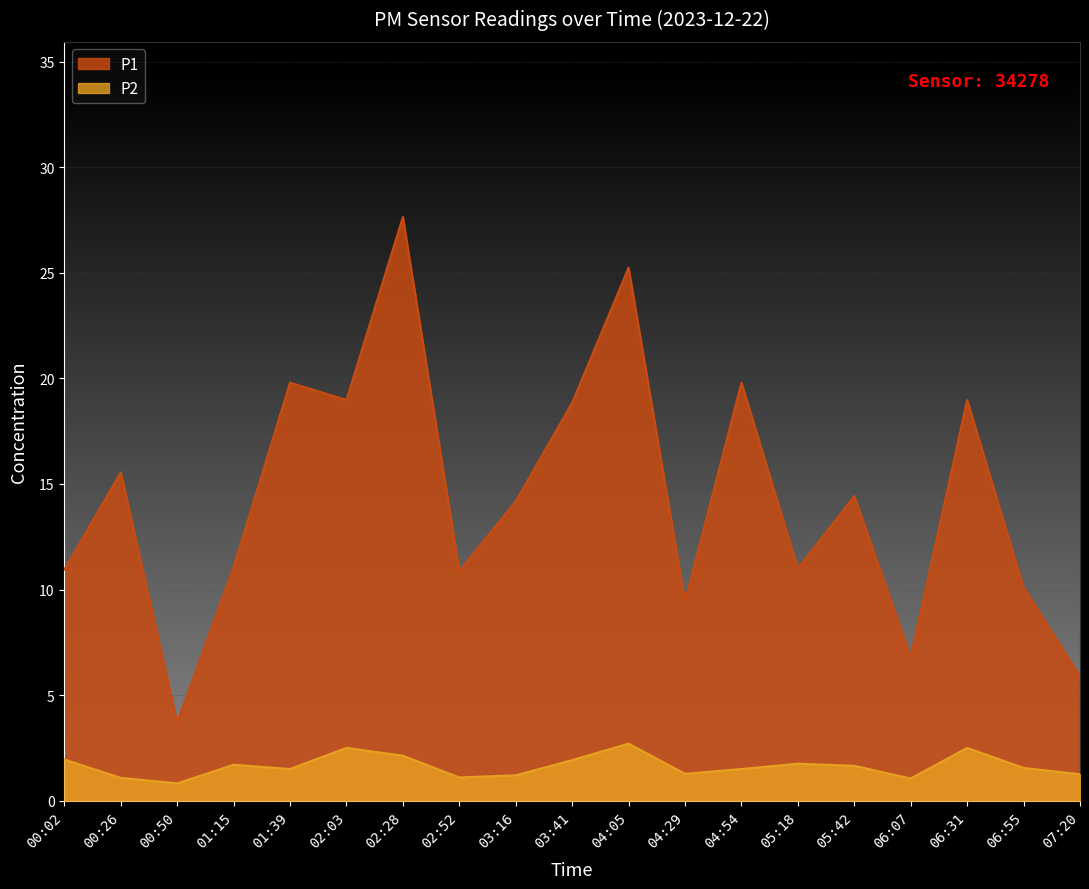

How many interior local valleys does the P1 series have?

6